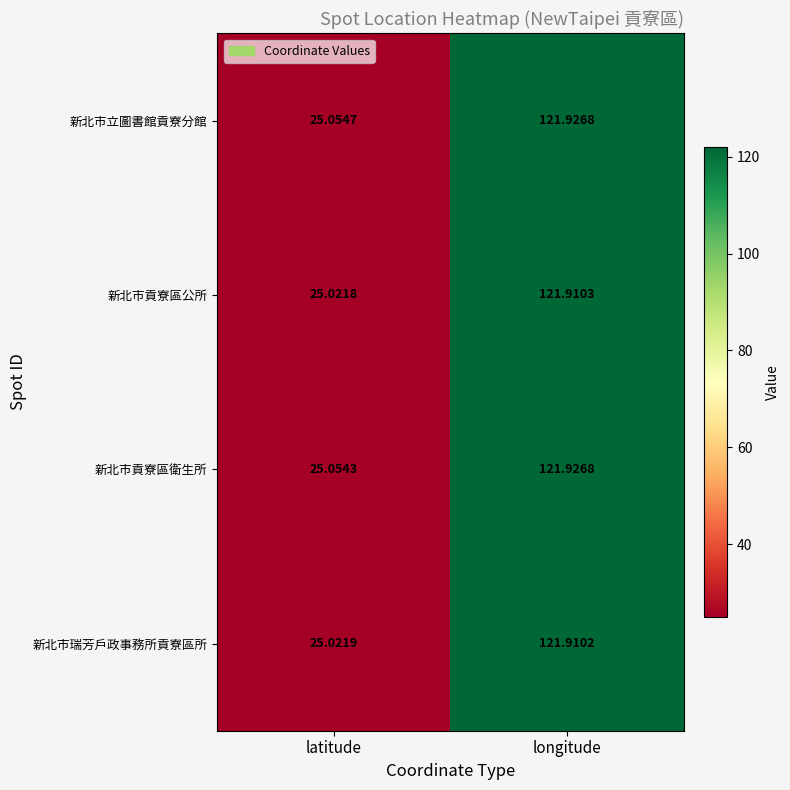

At which category is the sum across all series the highest?

longitude